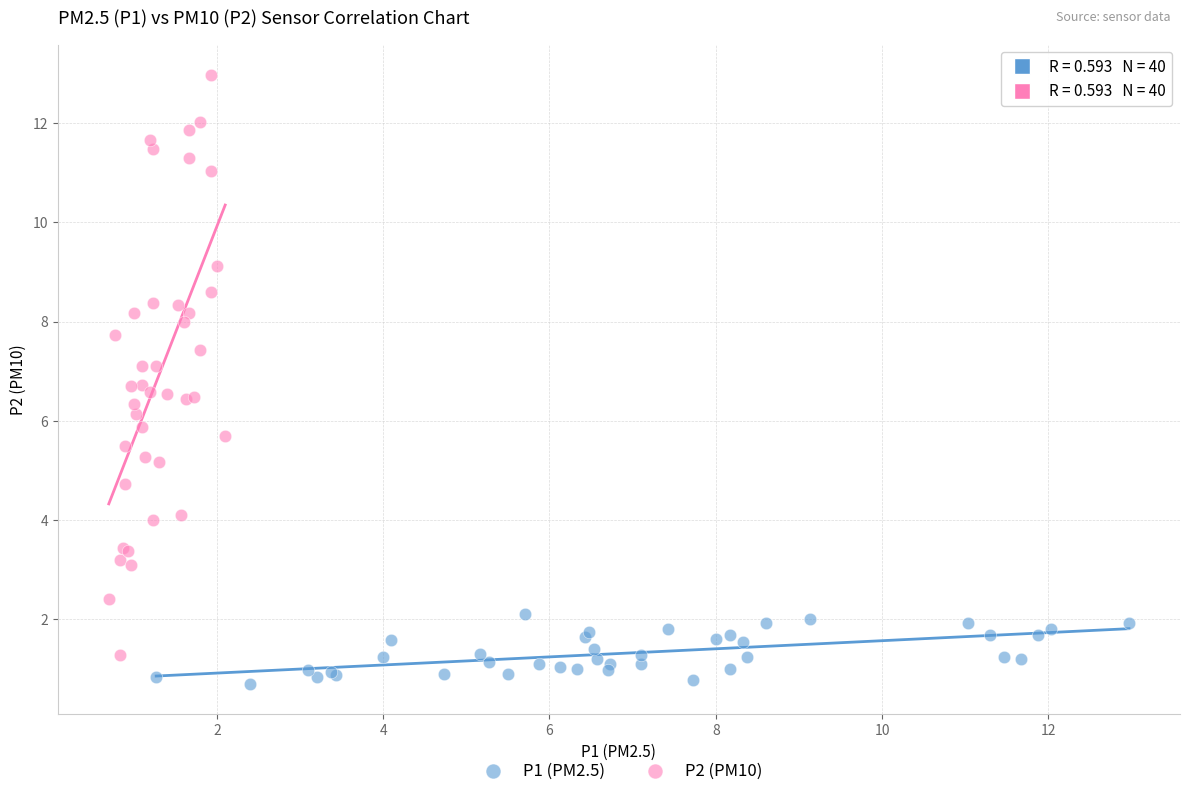

Which series contains the lowest Y value?

P1 (PM2.5)